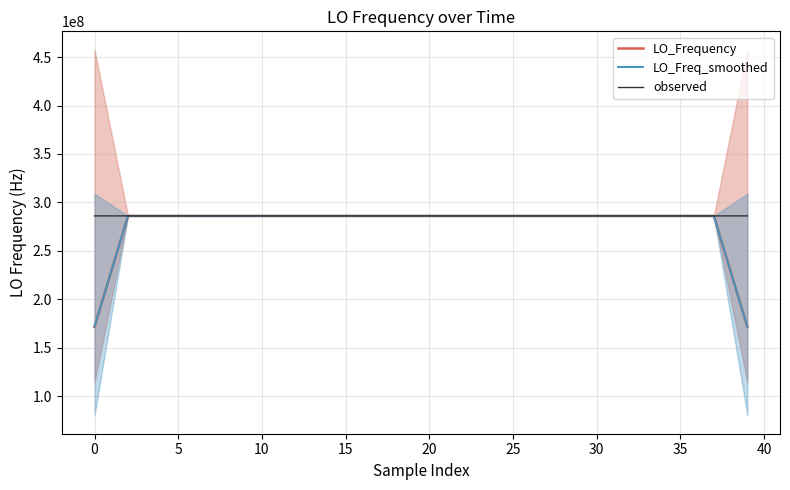

What is the lowest value of the LO_Freq_smoothed series?

171628198.5